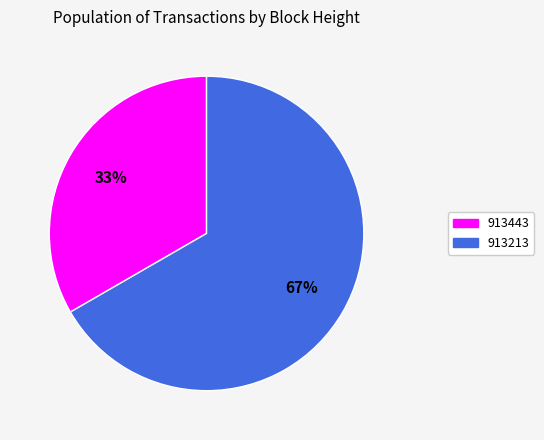

What percentage is the 913443 slice, to the nearest percent?

33%